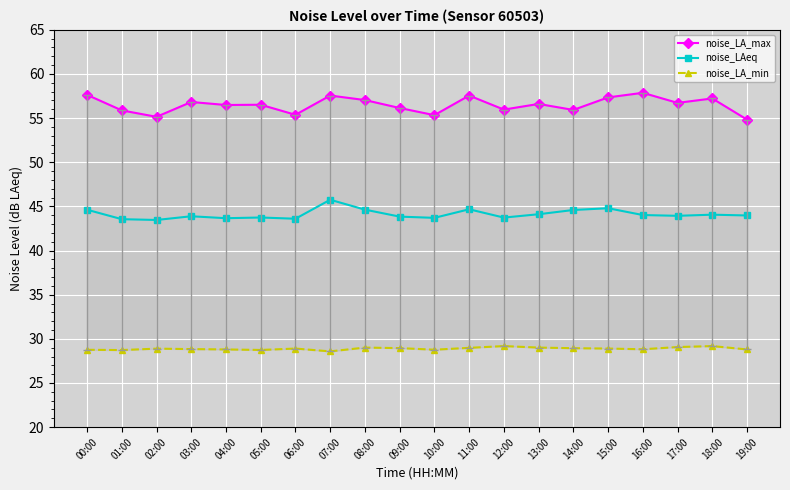

What is the label of the 4th point from the right?

16:00